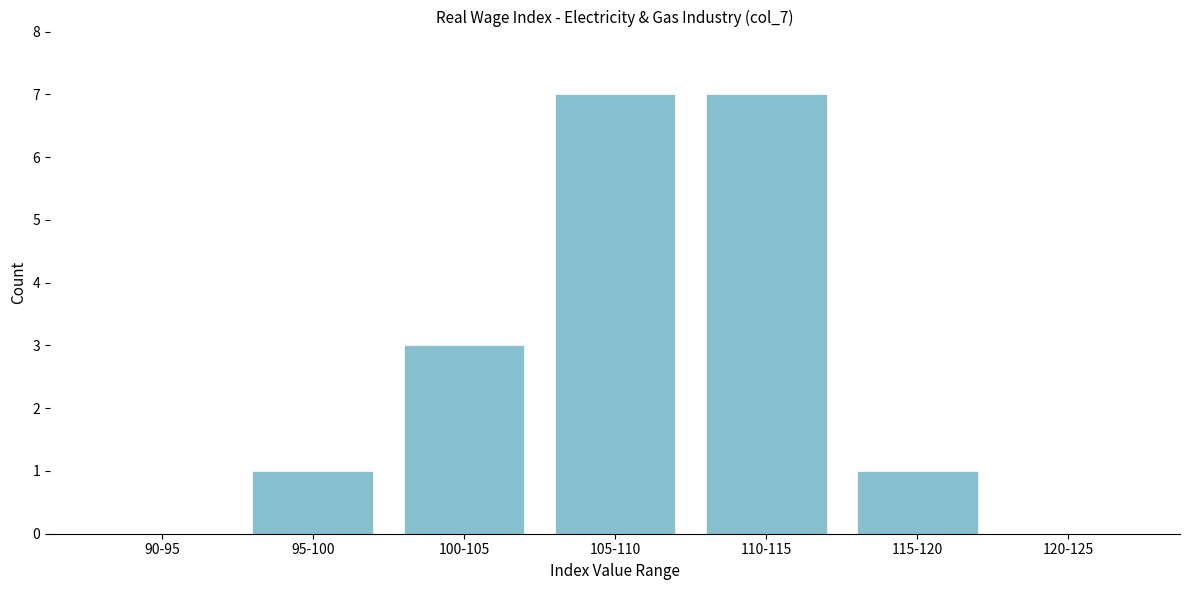

Reading left to right, what are all the values shown in this chart?

90-95=0	95-100=1	100-105=3	105-110=7	110-115=7	115-120=1	120-125=0